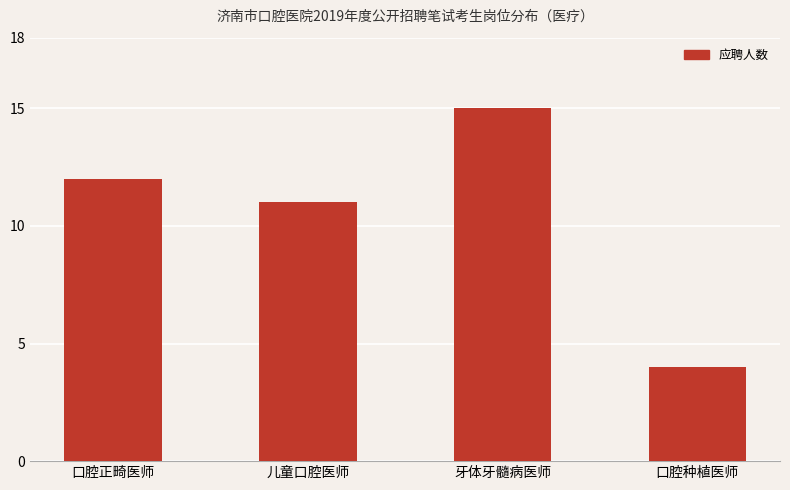

Which label corresponds to the smallest value in the chart?

口腔种植医师